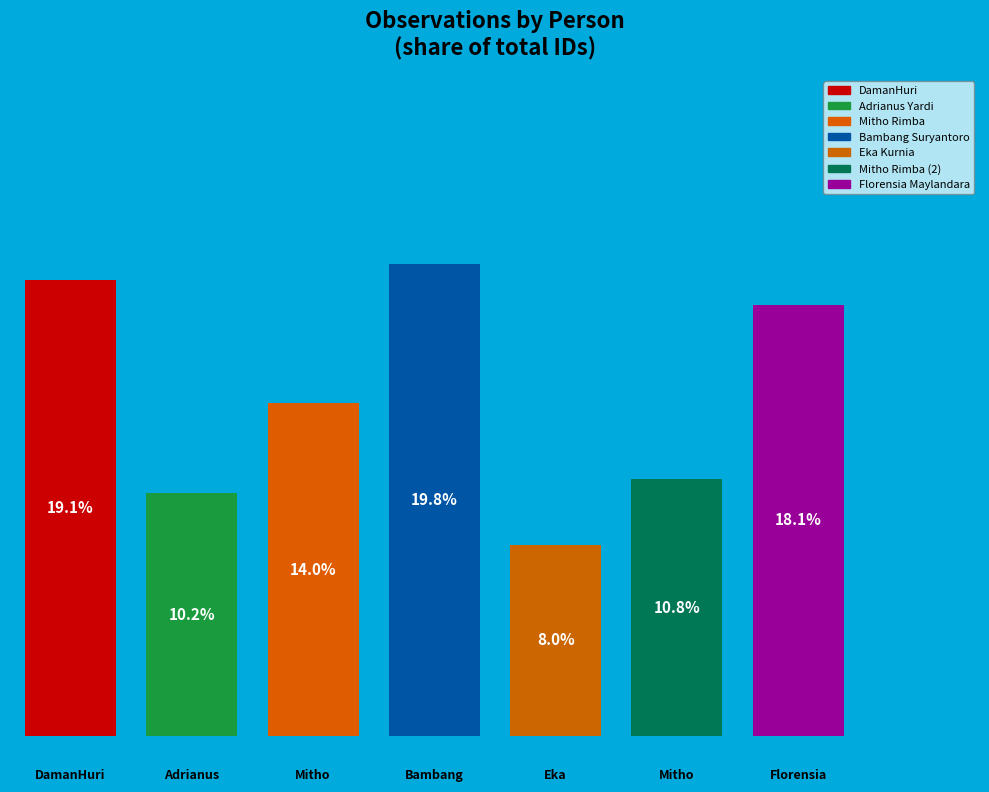

To the nearest percent, what is the average slice percentage?

14%